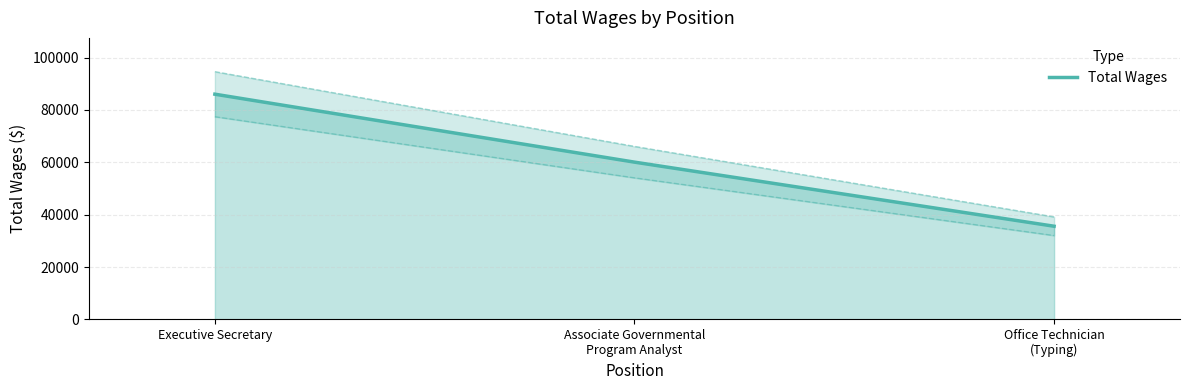

What is the ratio of the value at Office Technician
(Typing) to the value at Associate Governmental
Program Analyst?

0.6